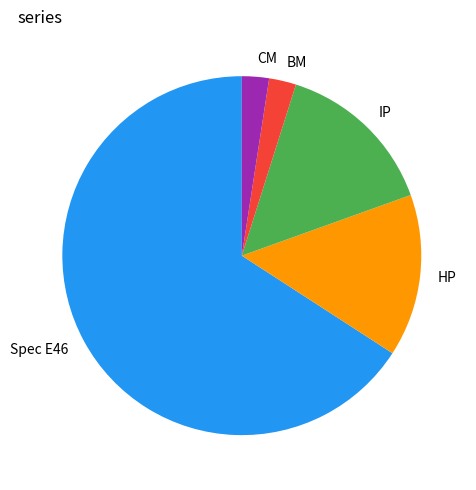

The HP slice represents 15% of the pie. True or false?

True